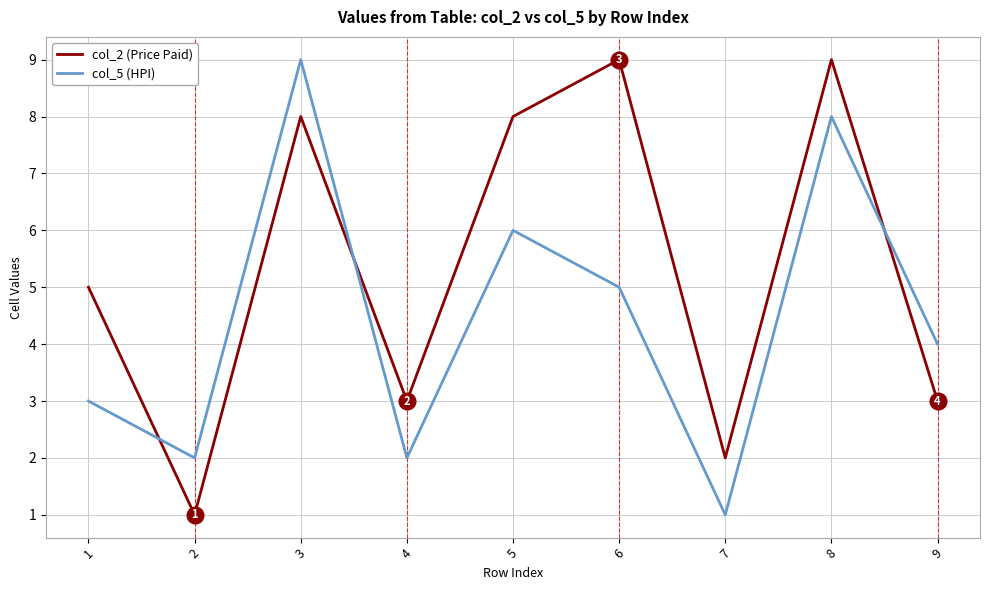

The col_2 (Price Paid) series shows 0 at 2. True or false?

False